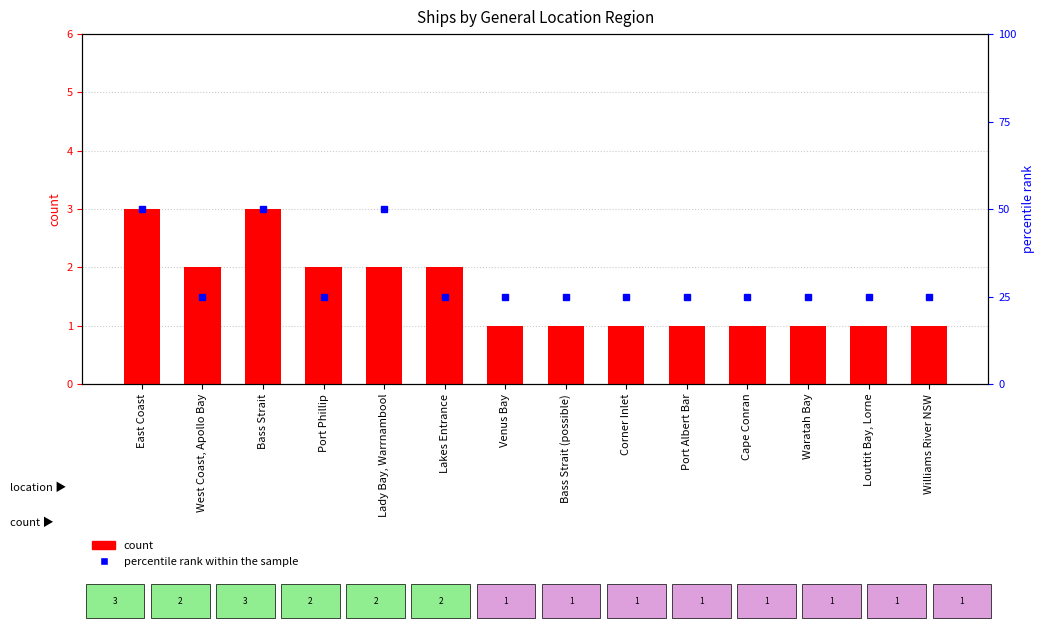

Are the bars grouped side by side (vs. stacked)?

No